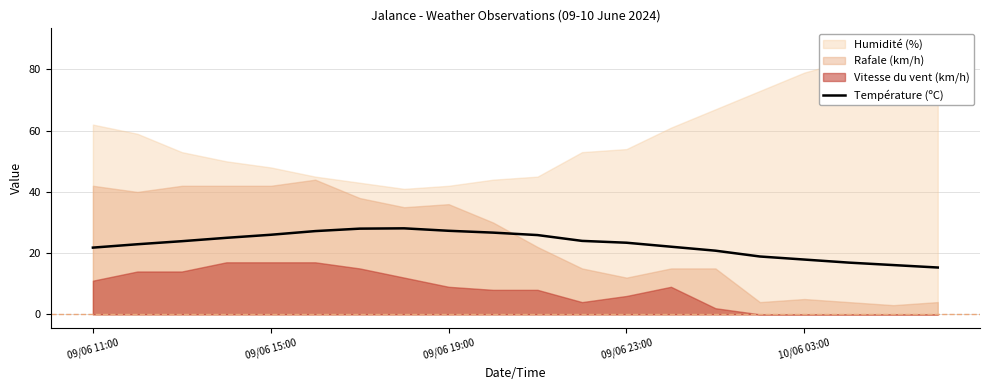

What is the sum of all values?

458.2